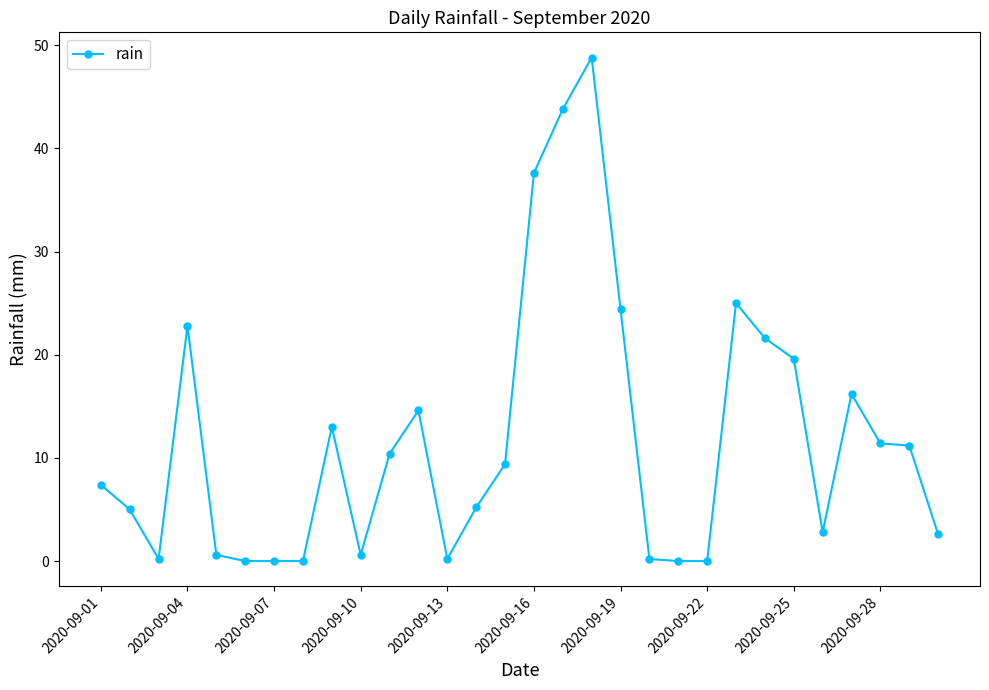

What is the value of the 1st point from the left?

7.4